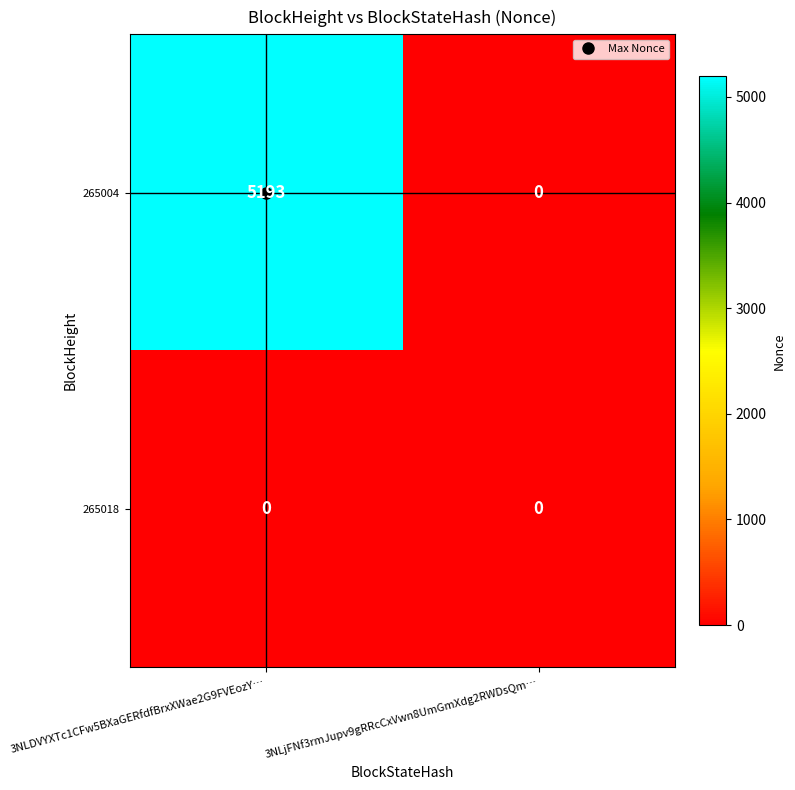

At how many categories does at least one series exceed 1539?

1